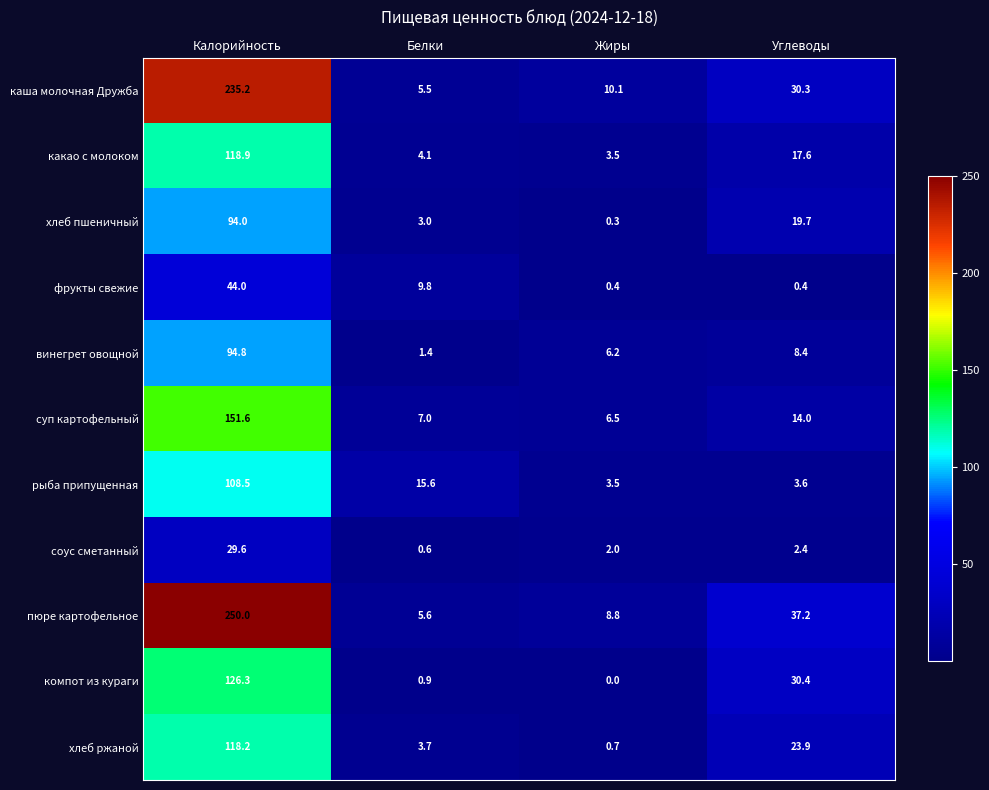

Count the number of data series in this chart.

11